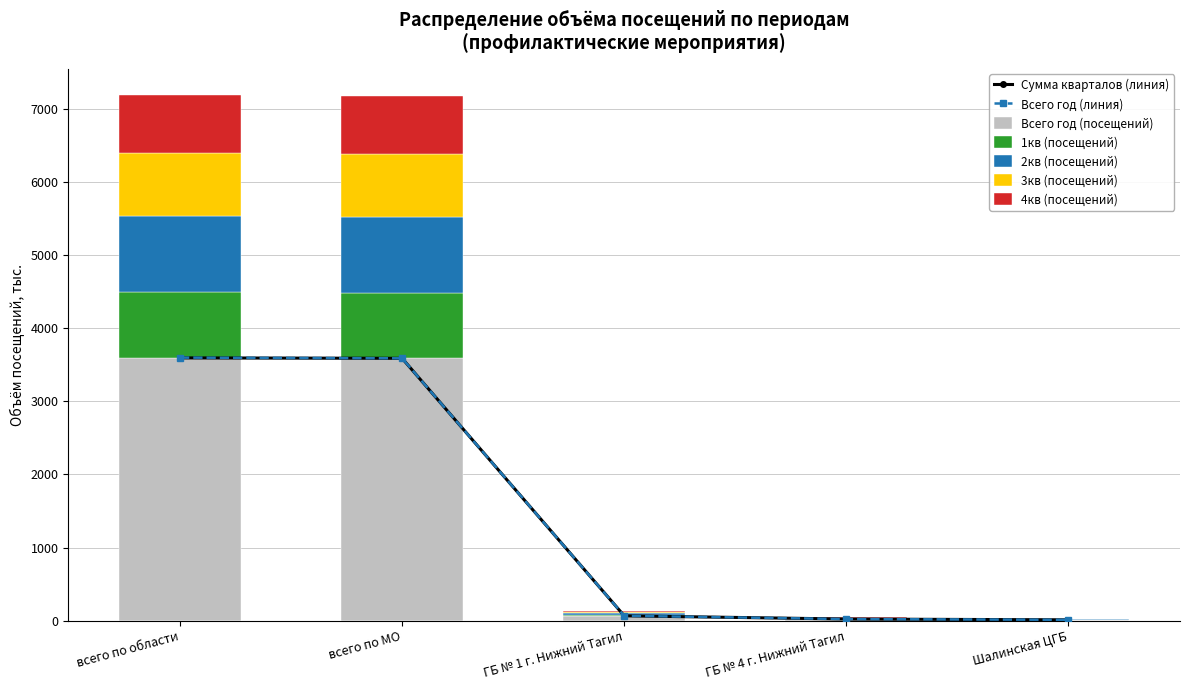

How many values in the 3кв (посещений) series are below 17?

2